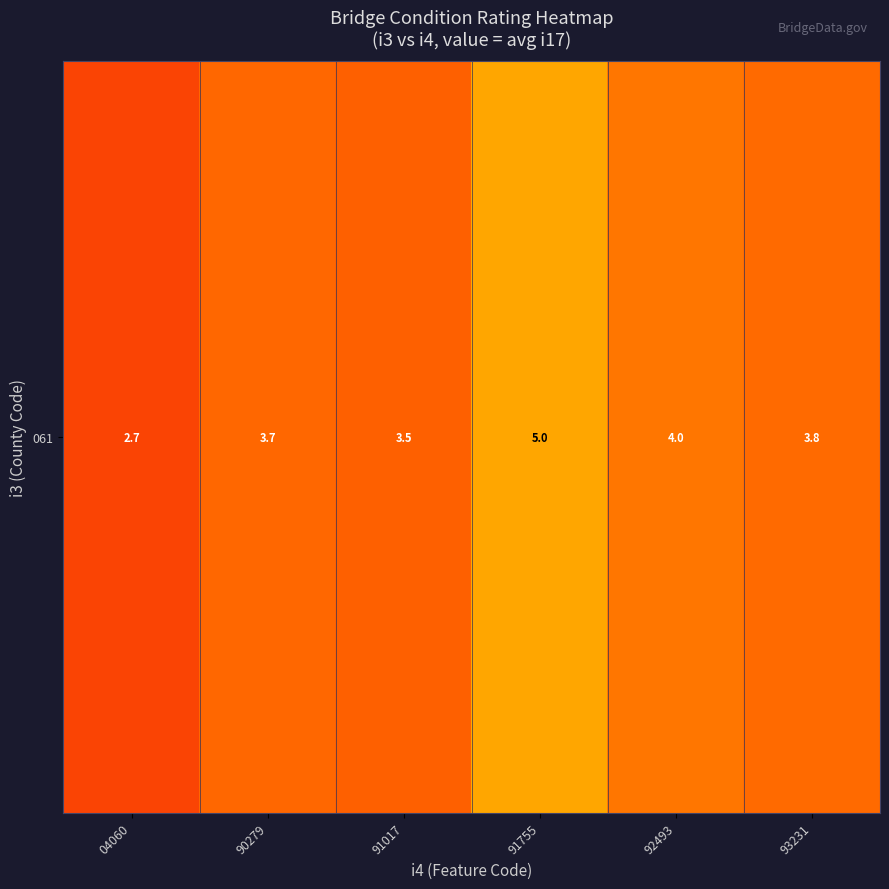

Which category has the highest value across all series?

91755